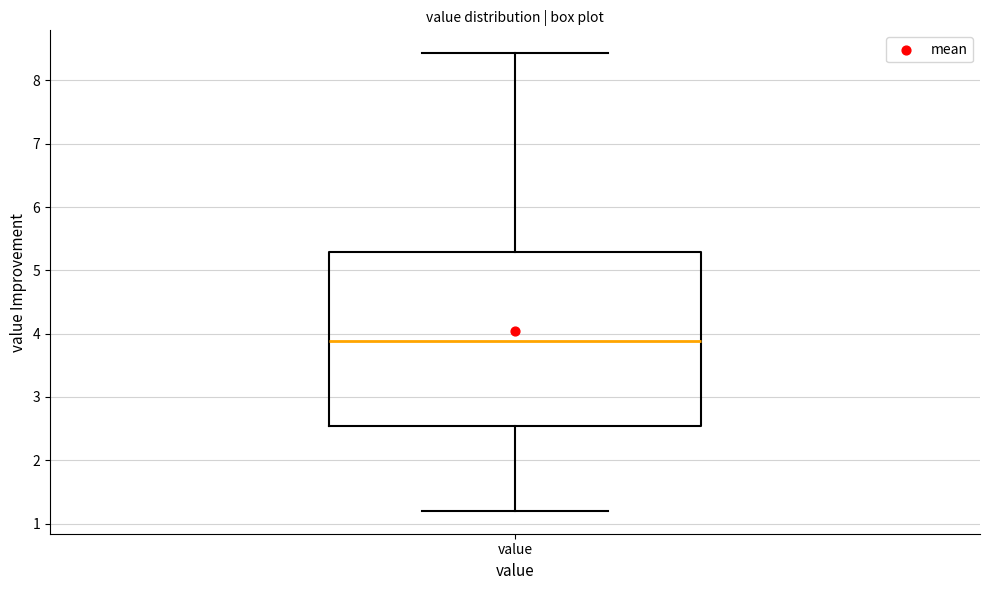

Read this box plot against the y-axis: the position of the median line, the range covered by the box, and the ends of both whiskers. The values are not printed on the chart, so give them approximately, as read against the axis.

median 3.9, box 2.5 to 5.3, whiskers 1.2 to 8.4